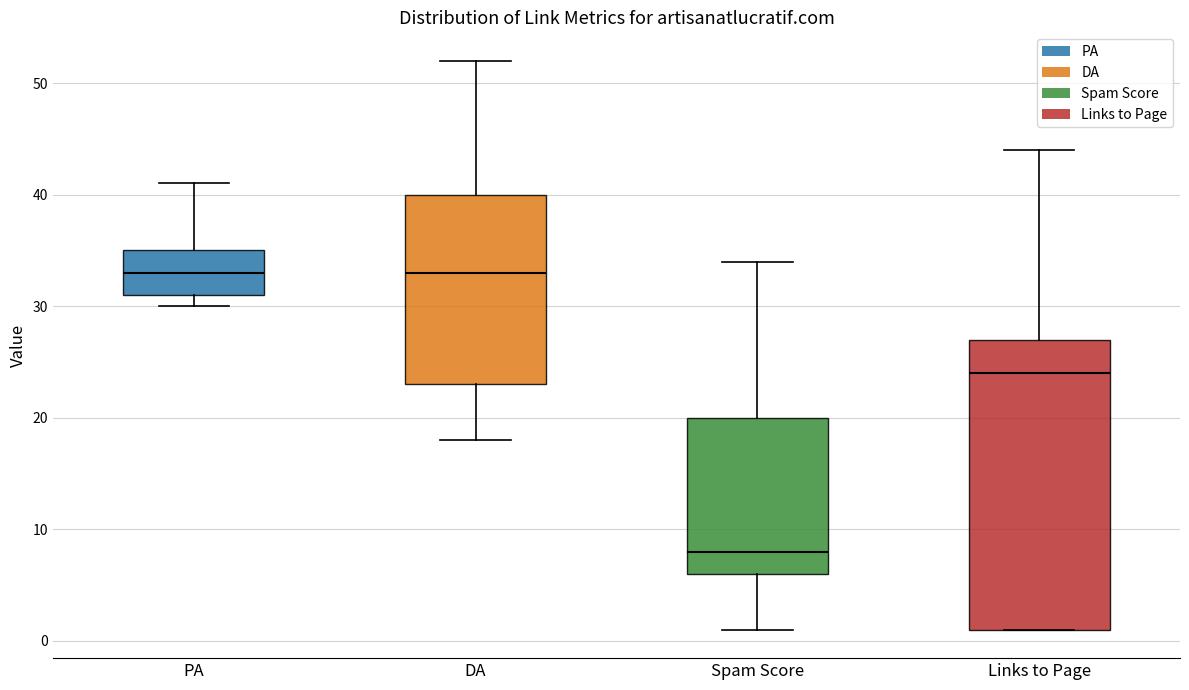

Reading left to right, read every box against the y-axis: the position of its median line, the range the box covers, and the ends of its whiskers. The values are not printed on the chart, so give them approximately, as read against the axis.

PA: median 33, box 31 to 35, whiskers 30 to 41
DA: median 33, box 23 to 40, whiskers 18 to 52
Spam Score: median 8, box 6 to 20, whiskers 1 to 34
Links to Page: median 24, box 1 to 27, whiskers 1 to 44